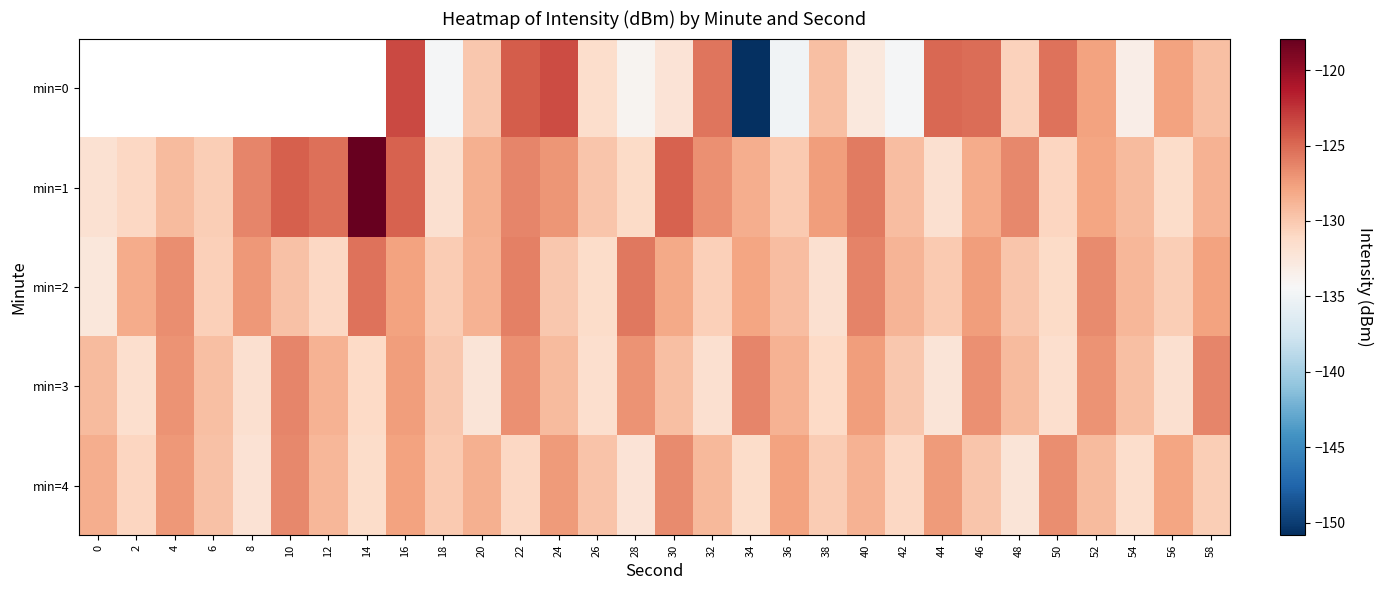

What is the minimum value for min=2?

-132.5